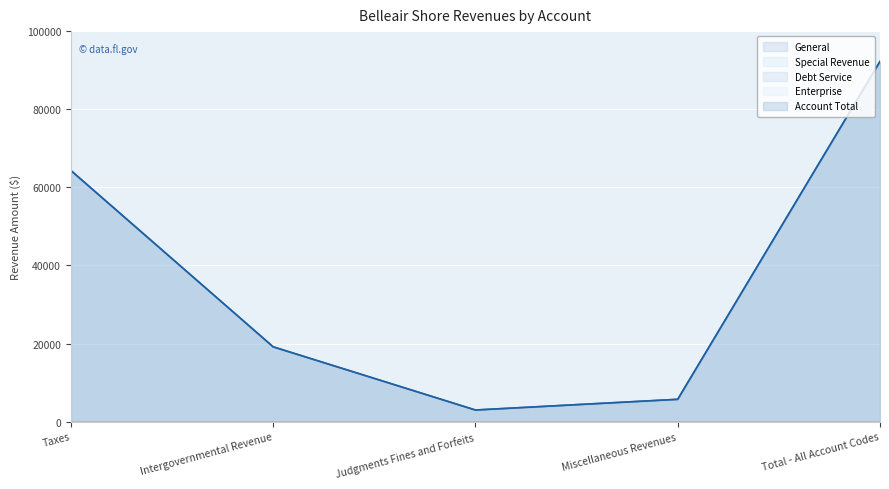

List the series in order of their peak value, lowest first.

Special Revenue, Debt Service, Enterprise, General, Account Total